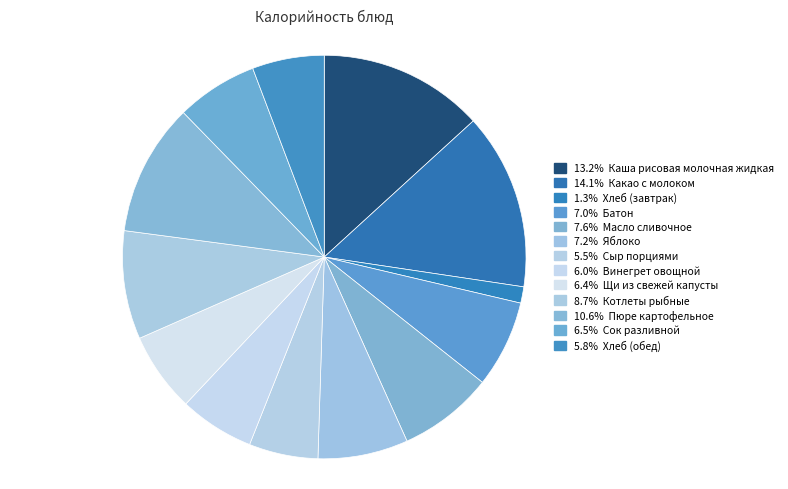

Rank the categories by value from lowest to highest.

Хлеб (завтрак), Сыр порциями, Хлеб (обед), Винегрет овощной, Щи из свежей капусты, Сок разливной, Батон, Яблоко, Масло сливочное, Котлеты рыбные, Пюре картофельное, Каша рисовая молочная жидкая, Какао с молоком